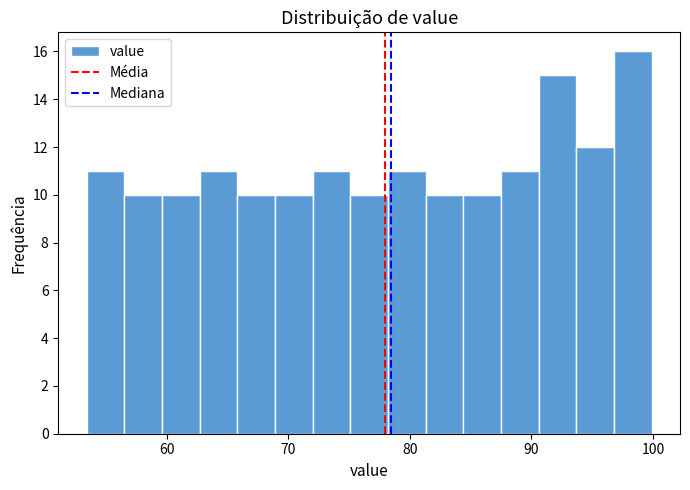

Read against the x-axis, roughly where is the centre of the tallest bar?

98